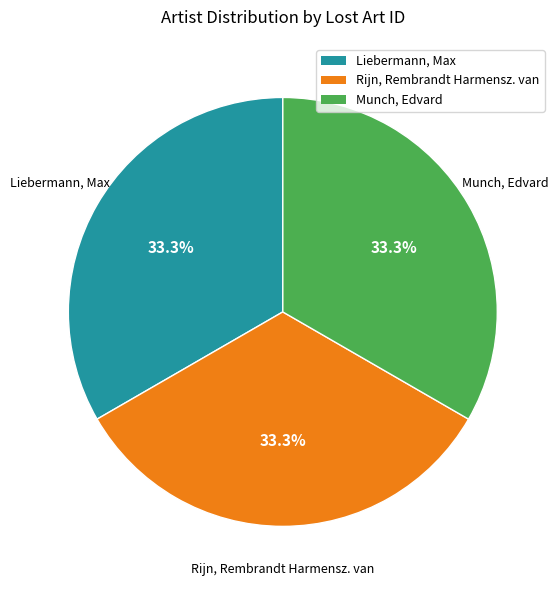

How much of the chart is everything except Munch, Edvard?

66.7%